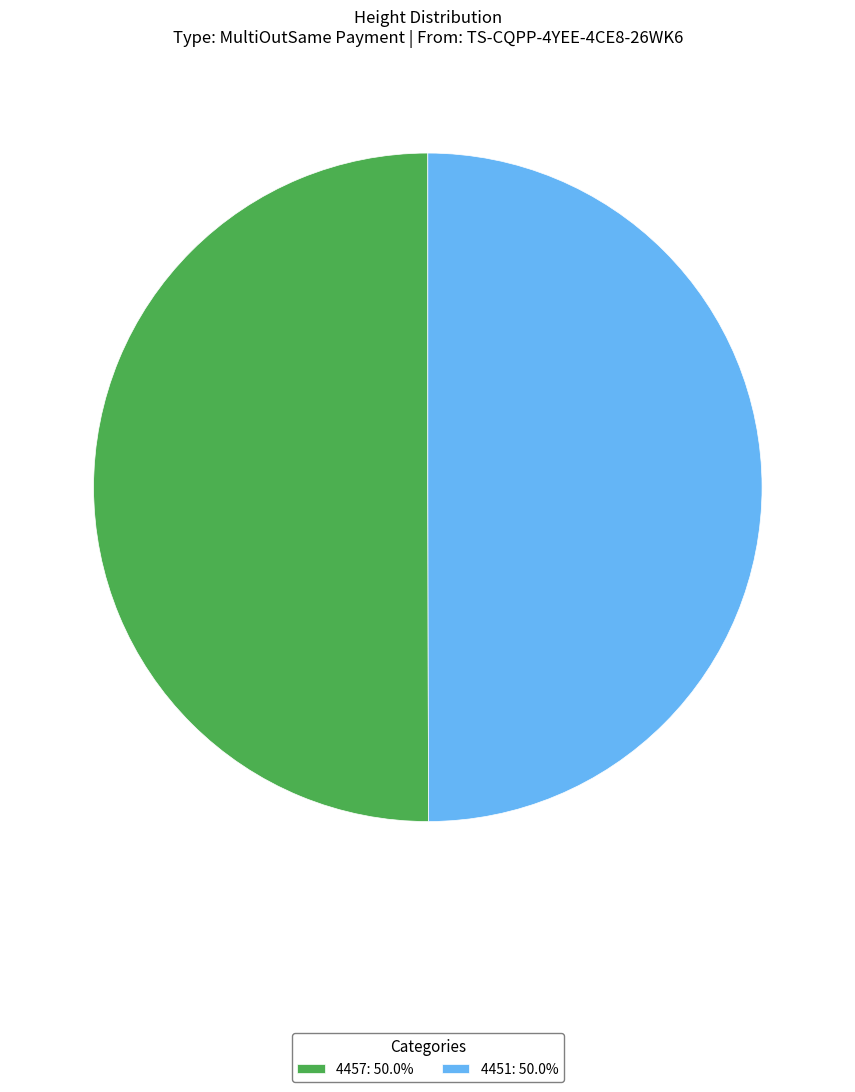

Approximately how many times larger is the value at 4457 compared to 4451?

1.0